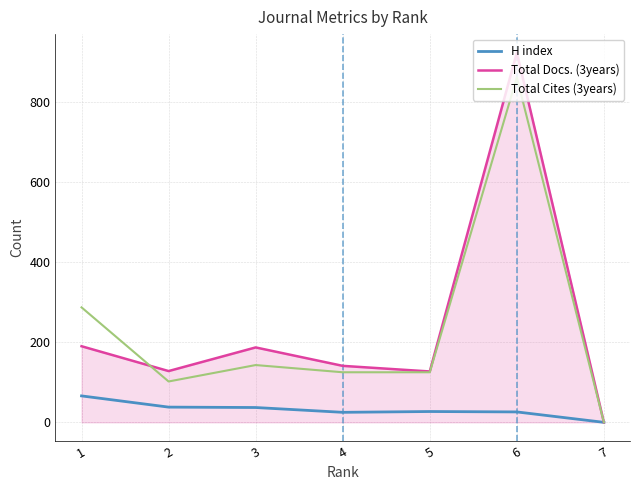

How many values in H index are above zero?

6